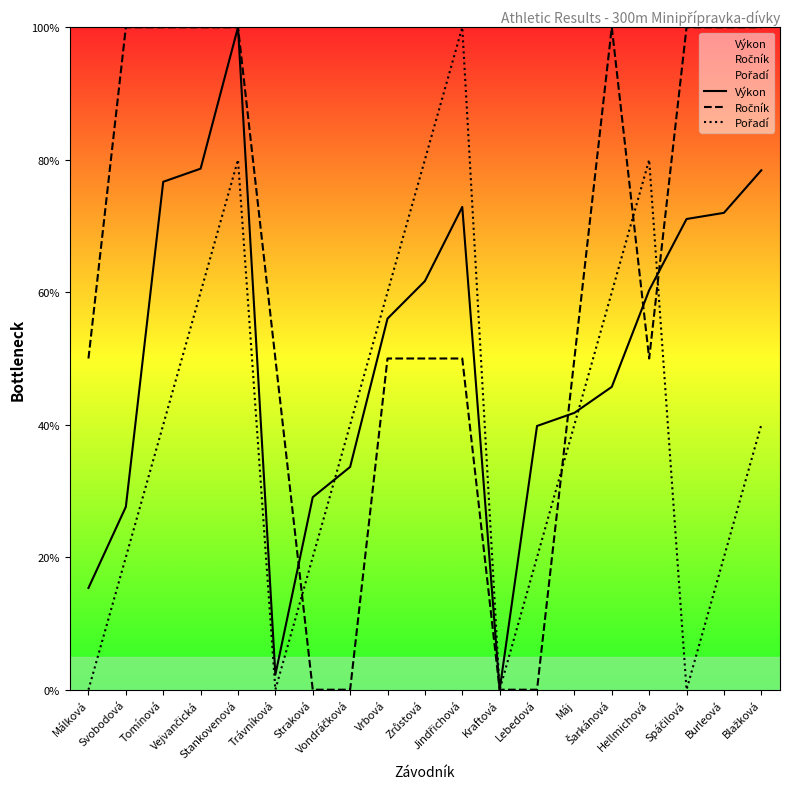

What are all the series names shown in the legend?

Výkon, Ročník, Pořadí